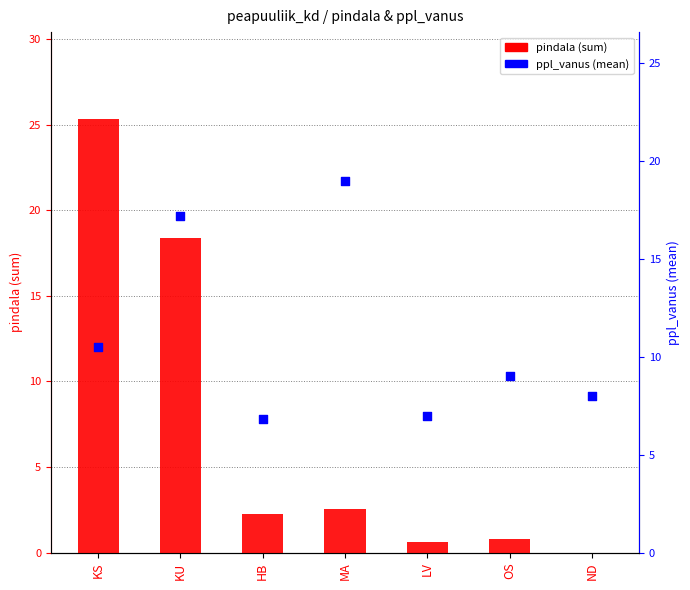

Is the value of ppl_vanus (mean) at HB greater than the value of pindala (sum) at HB?

Yes